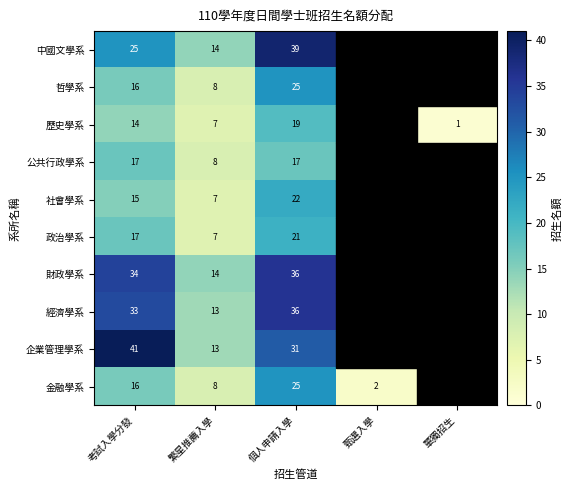

At how many categories does at least one series exceed 7?

3